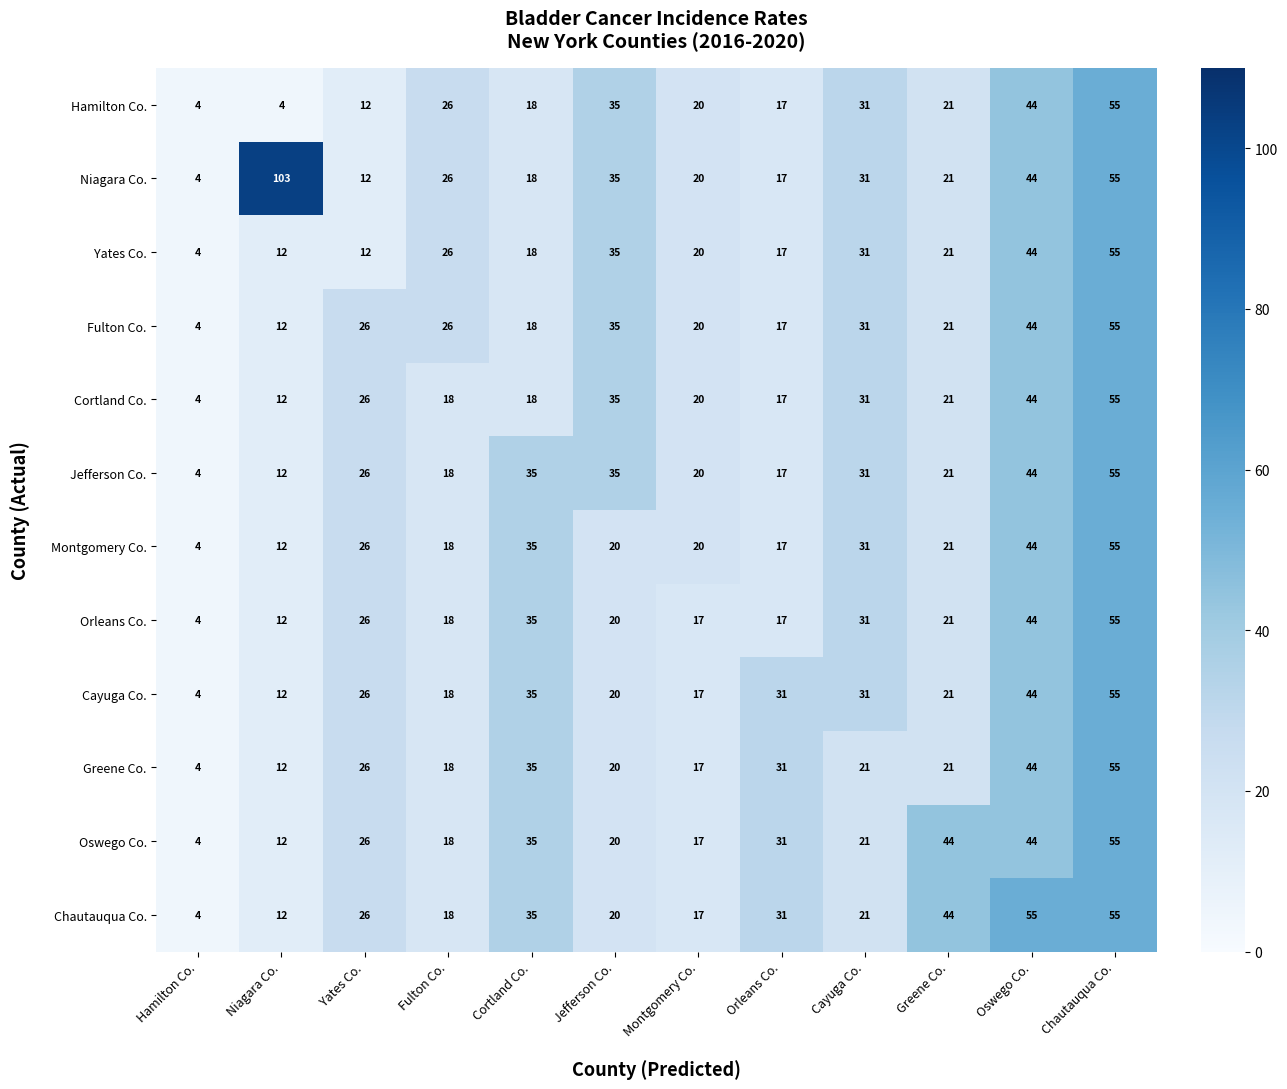

Which series has the largest range (max minus min)?

Niagara Co.